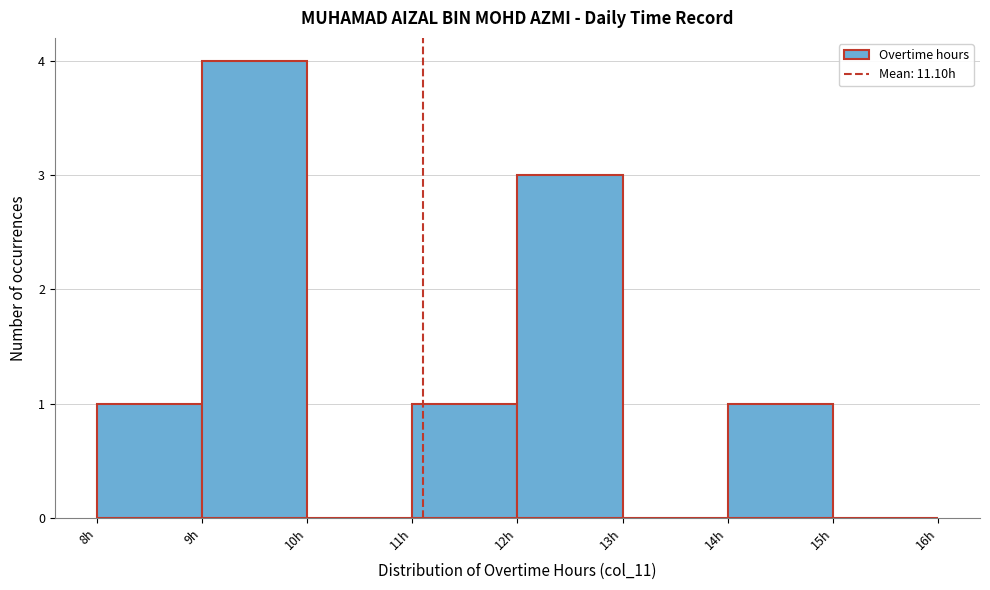

Over which range of the x-axis is the bar tallest?

9 to 10